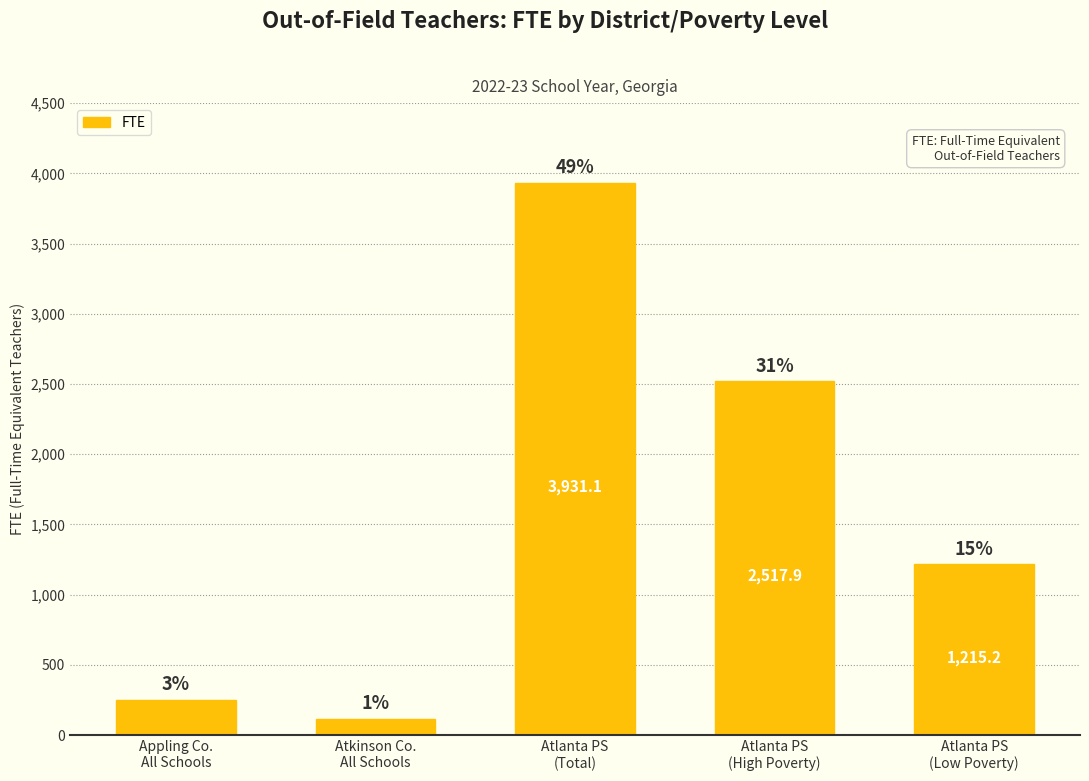

Is it true that the value at Atlanta PS
(Low Poverty) is 2041.4?

False